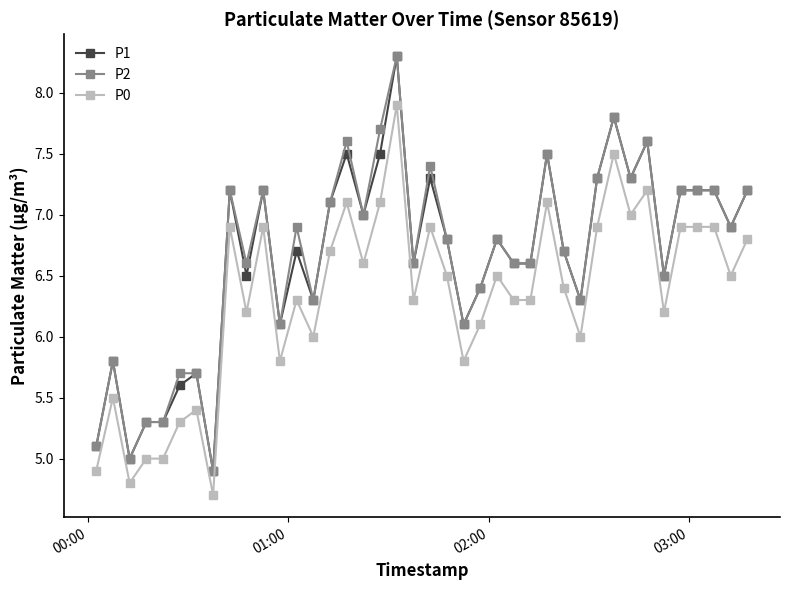

What is the lowest value of the P1 series?

4.9